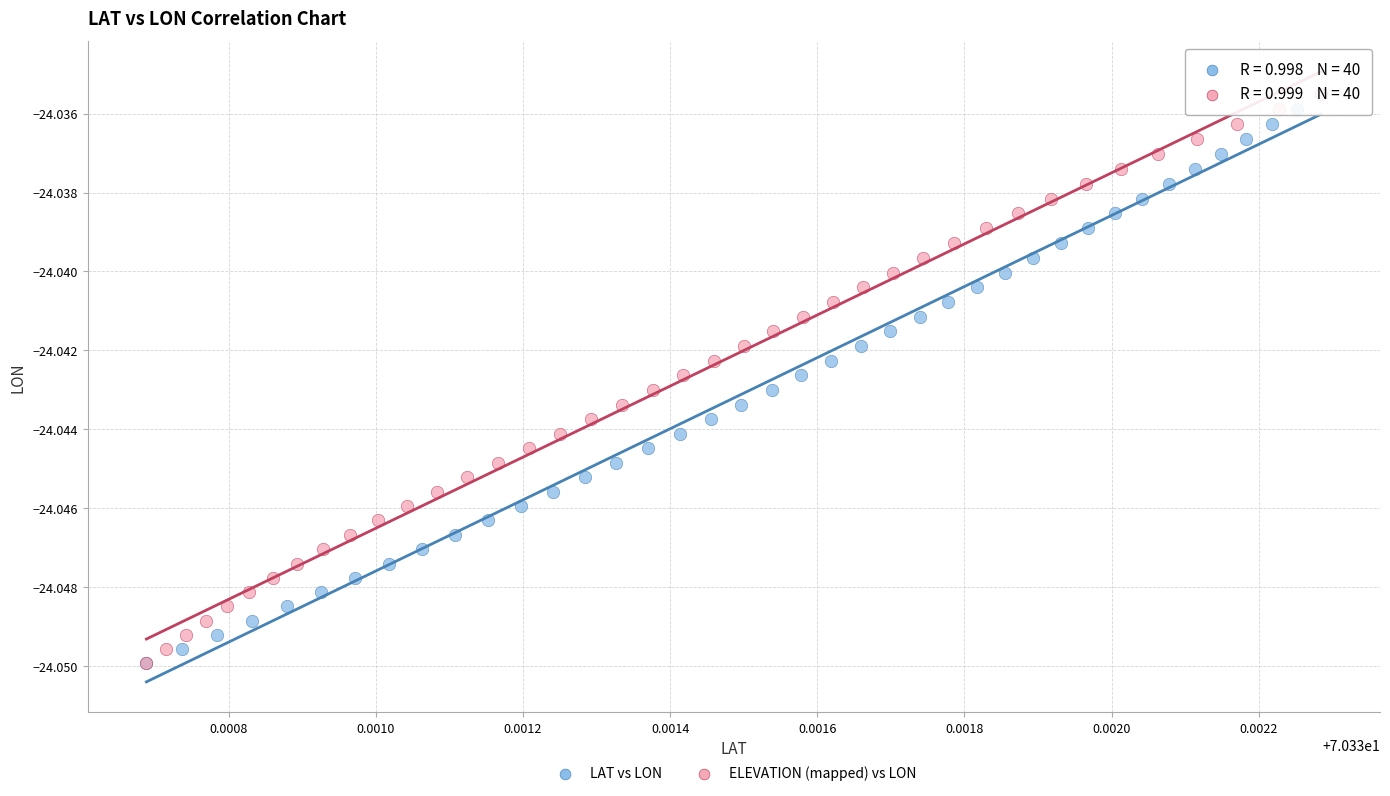

What are all the series names shown in the legend?

LAT vs LON, ELEVATION (mapped) vs LON